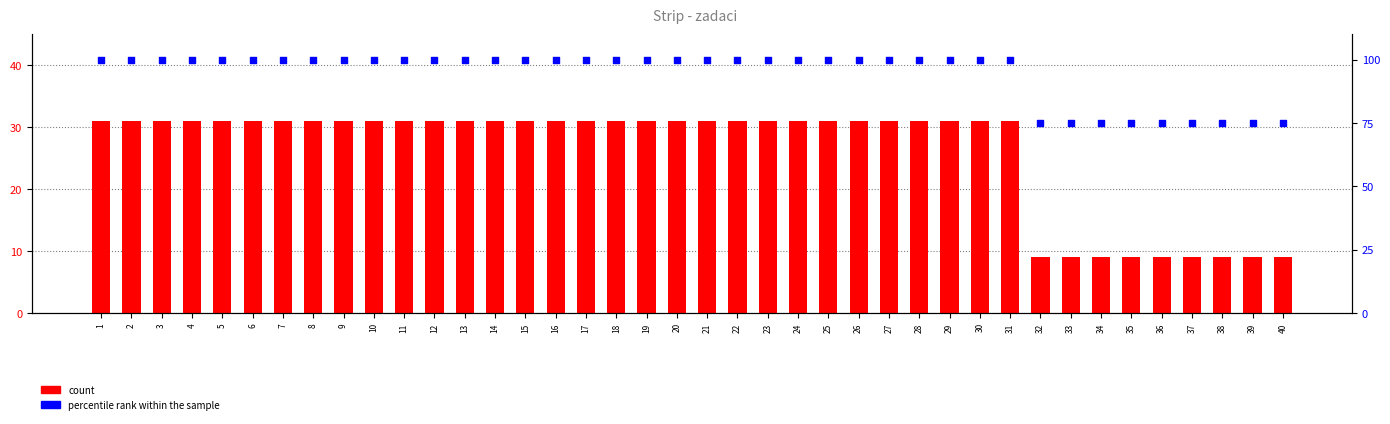

Which series has the largest total across all categories?

percentile rank within the sample